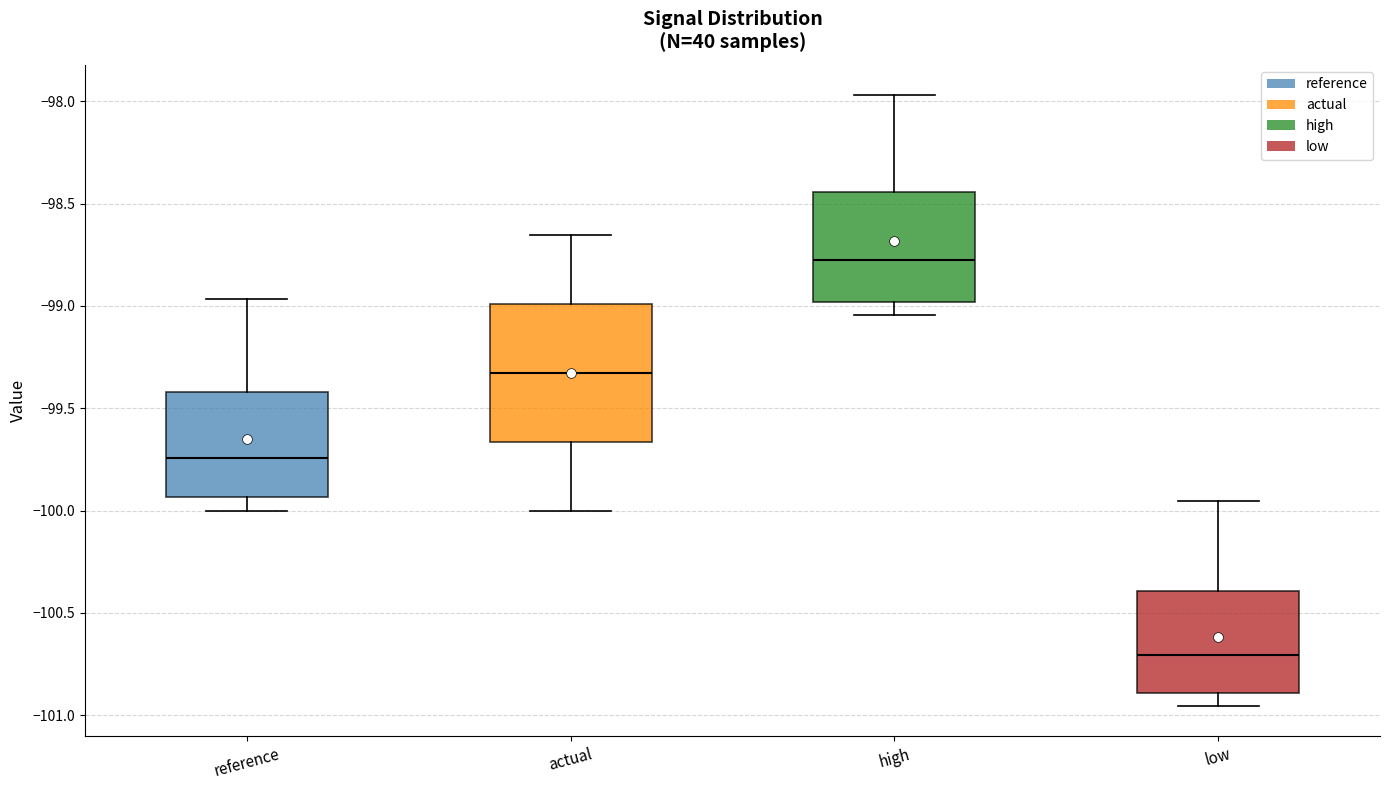

Comparing the boxes themselves (not the whiskers), which one is the tallest?

actual